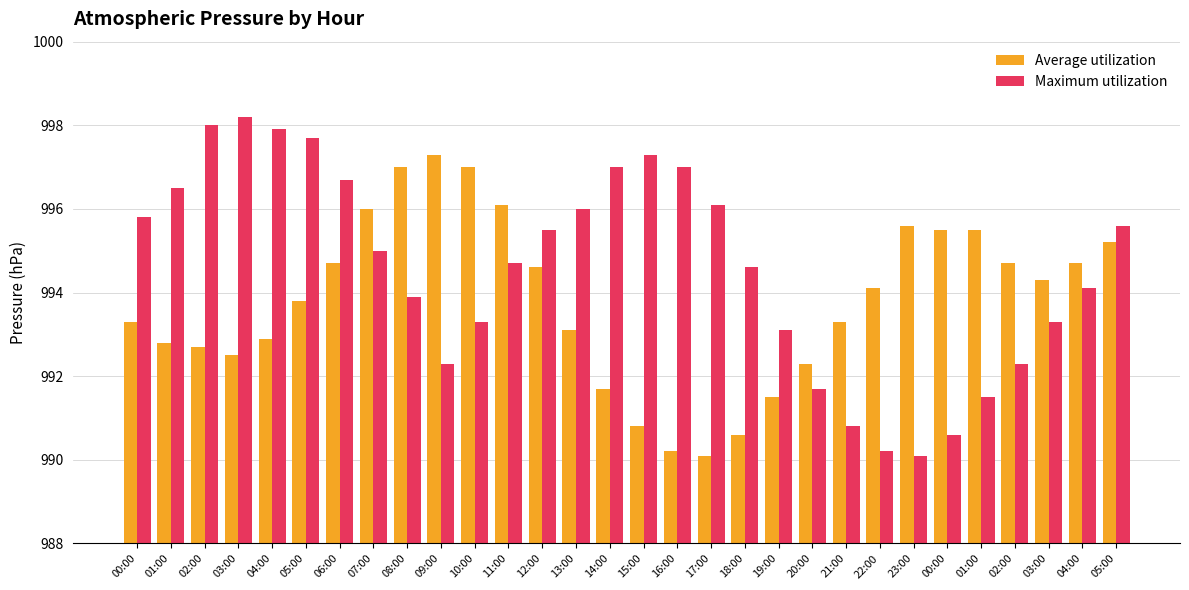

Does the chart contain any negative values?

No